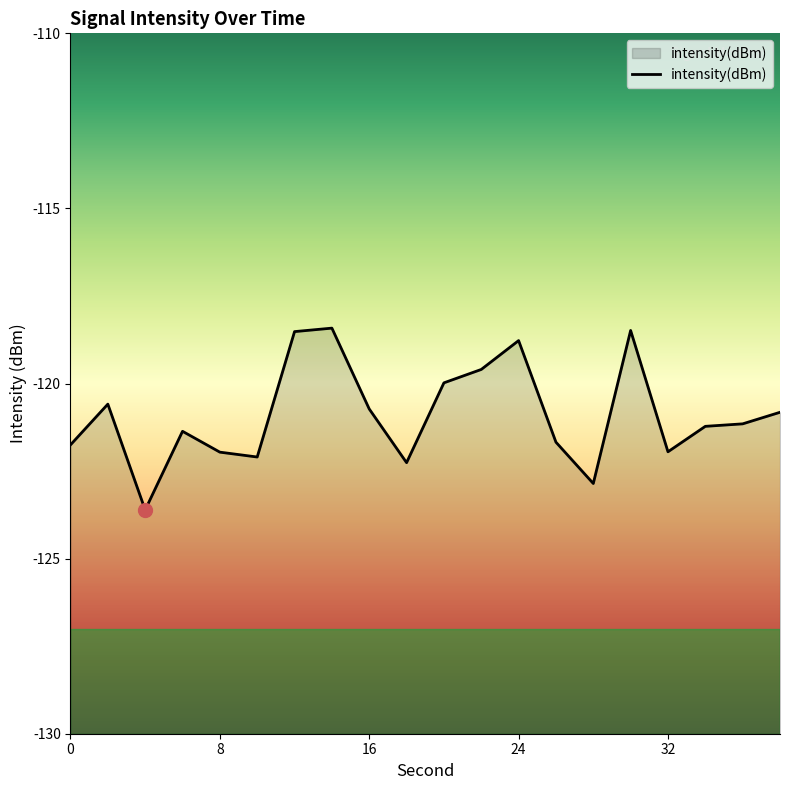

List the labels in order of value, smallest first.

4, 28, 18, 10, 8, 32, 0, 26, 6, 34, 36, 38, 16, 2, 20, 22, 24, 12, 30, 14